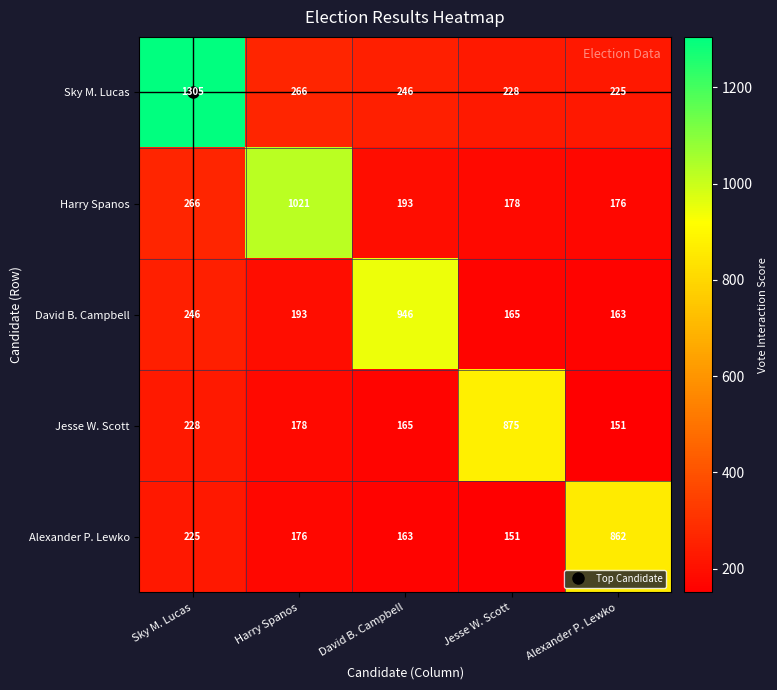

True or false: Alexander P. Lewko has a value of 225 at Sky M. Lucas.

True